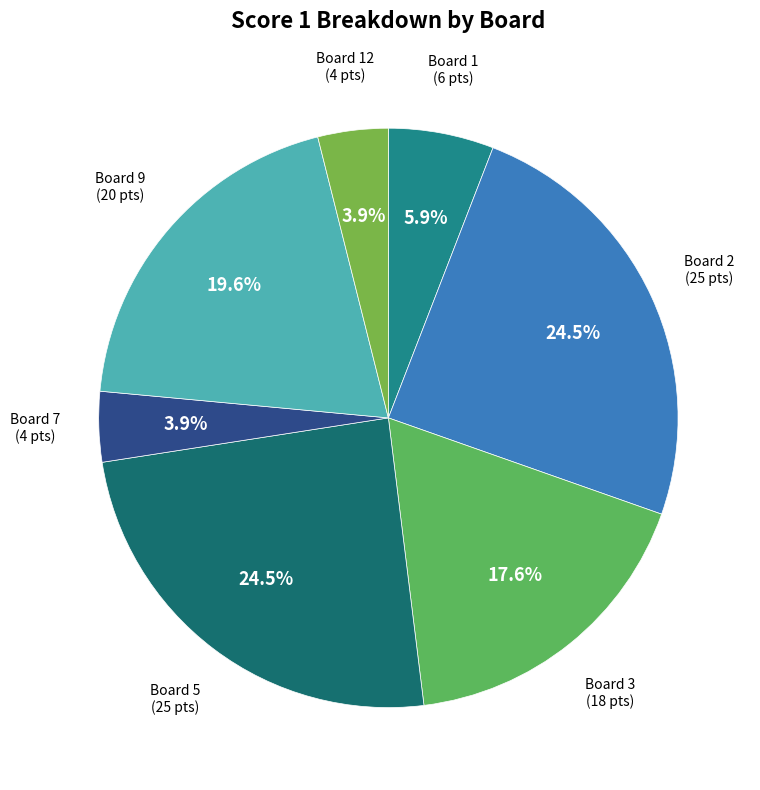

Which has a higher value, Board 9 or Board 2?

Board 2